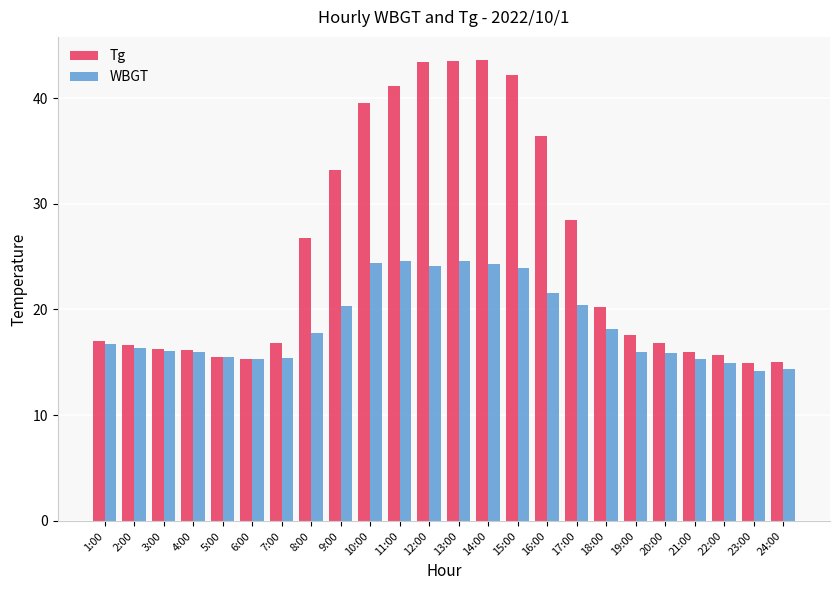

Between 19:00 and 24:00, which series saw the biggest shift?

Tg